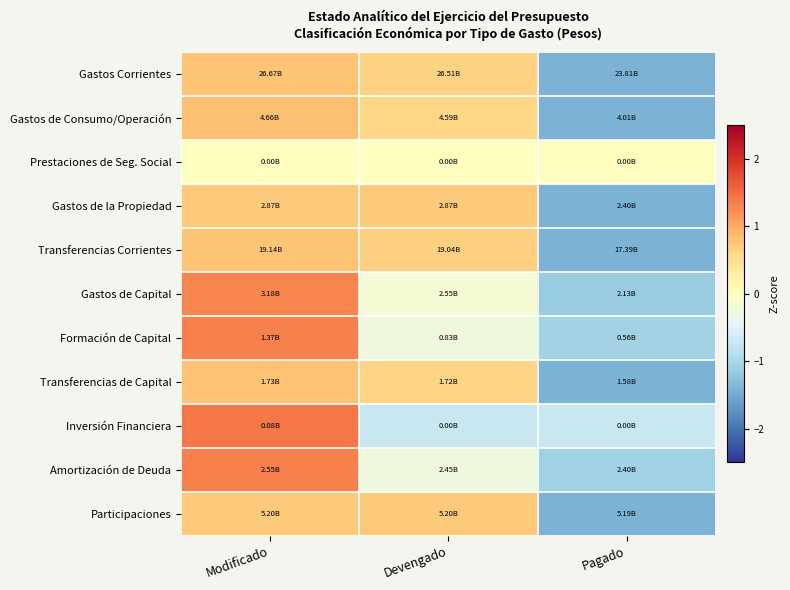

What is the minimum value shown in the chart?

-1.4